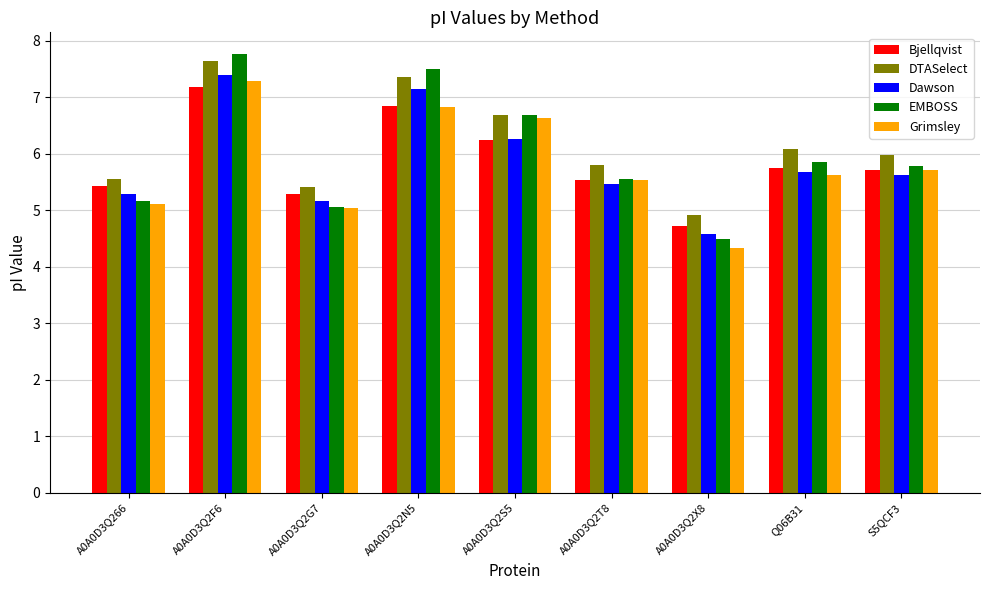

Which label corresponds to the smallest value in the chart?

A0A0D3Q2X8